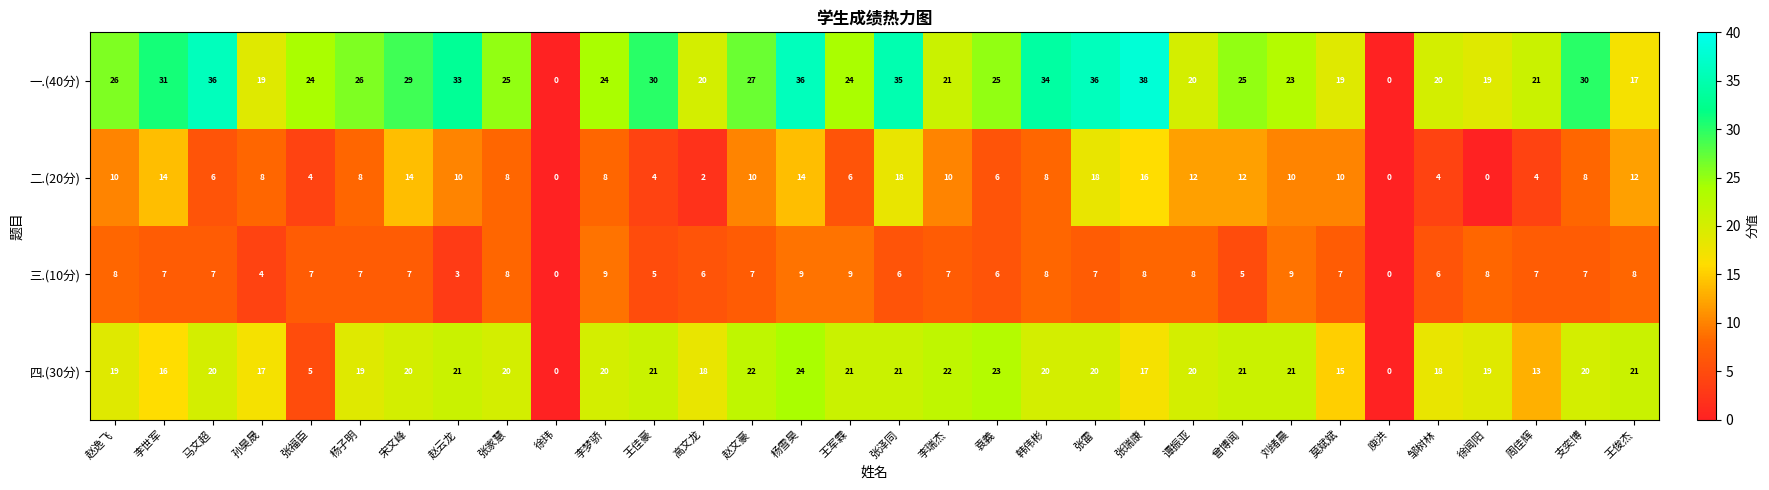

Where does the 二.(20分) series first go above 8?

赵逸飞